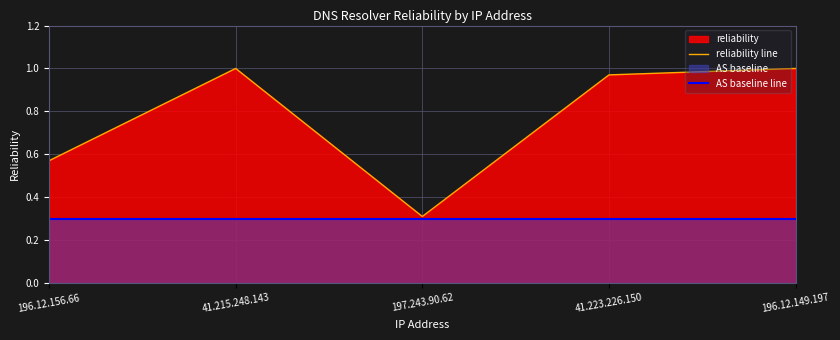

At which category is the sum across all series the highest?

41.215.248.143